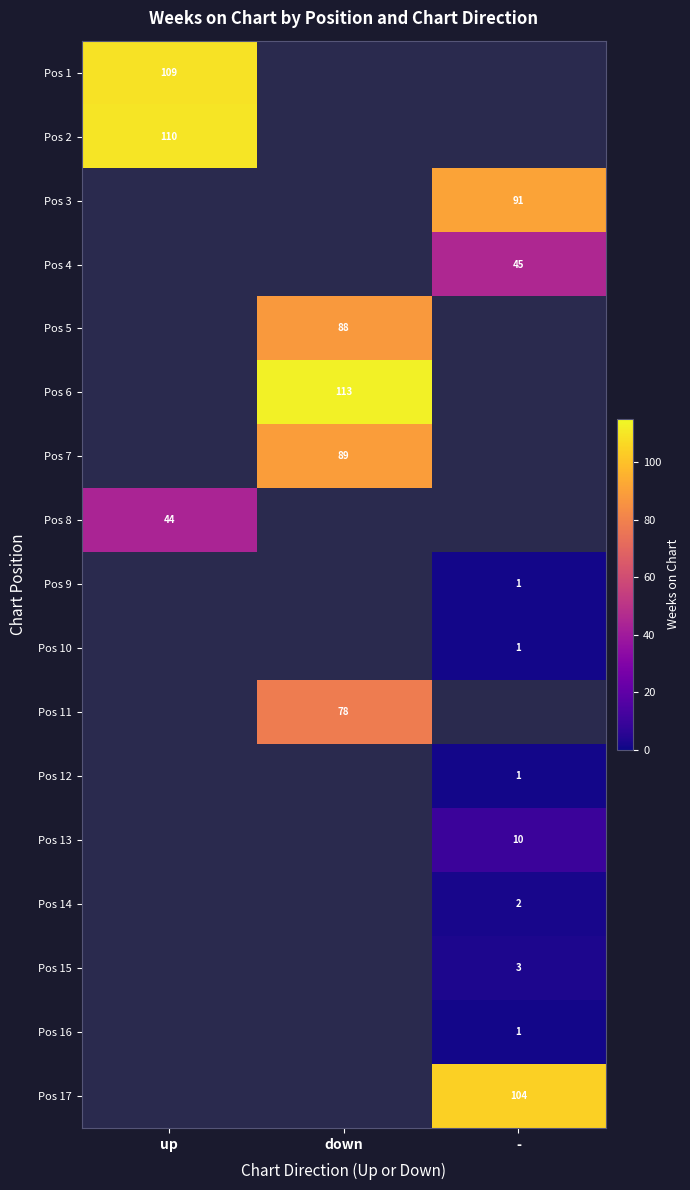

How many distinct data groups are displayed?

17